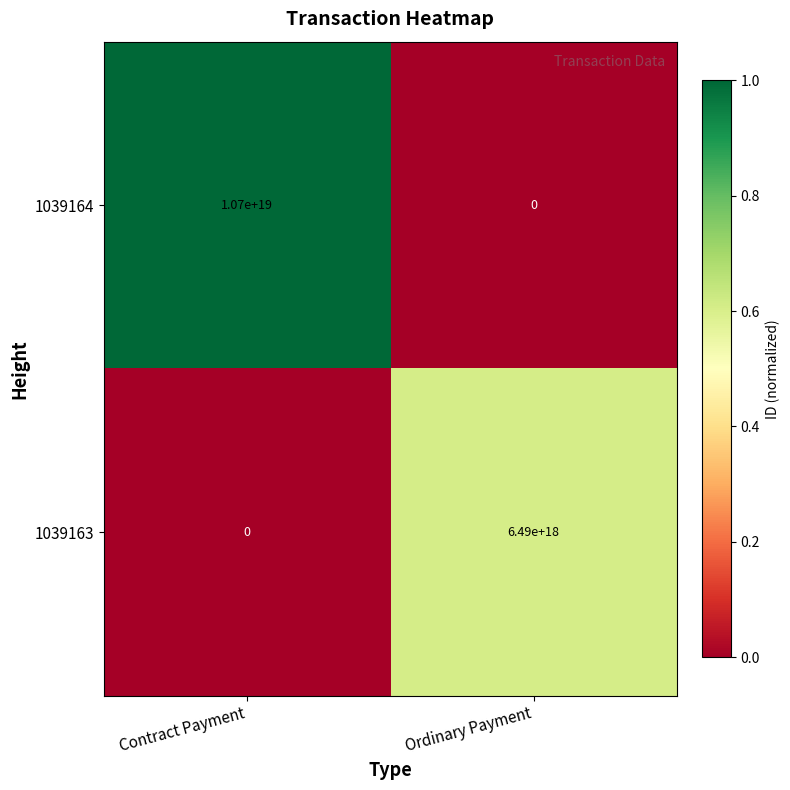

Between Contract Payment and Ordinary Payment, which series saw the biggest shift?

1039164